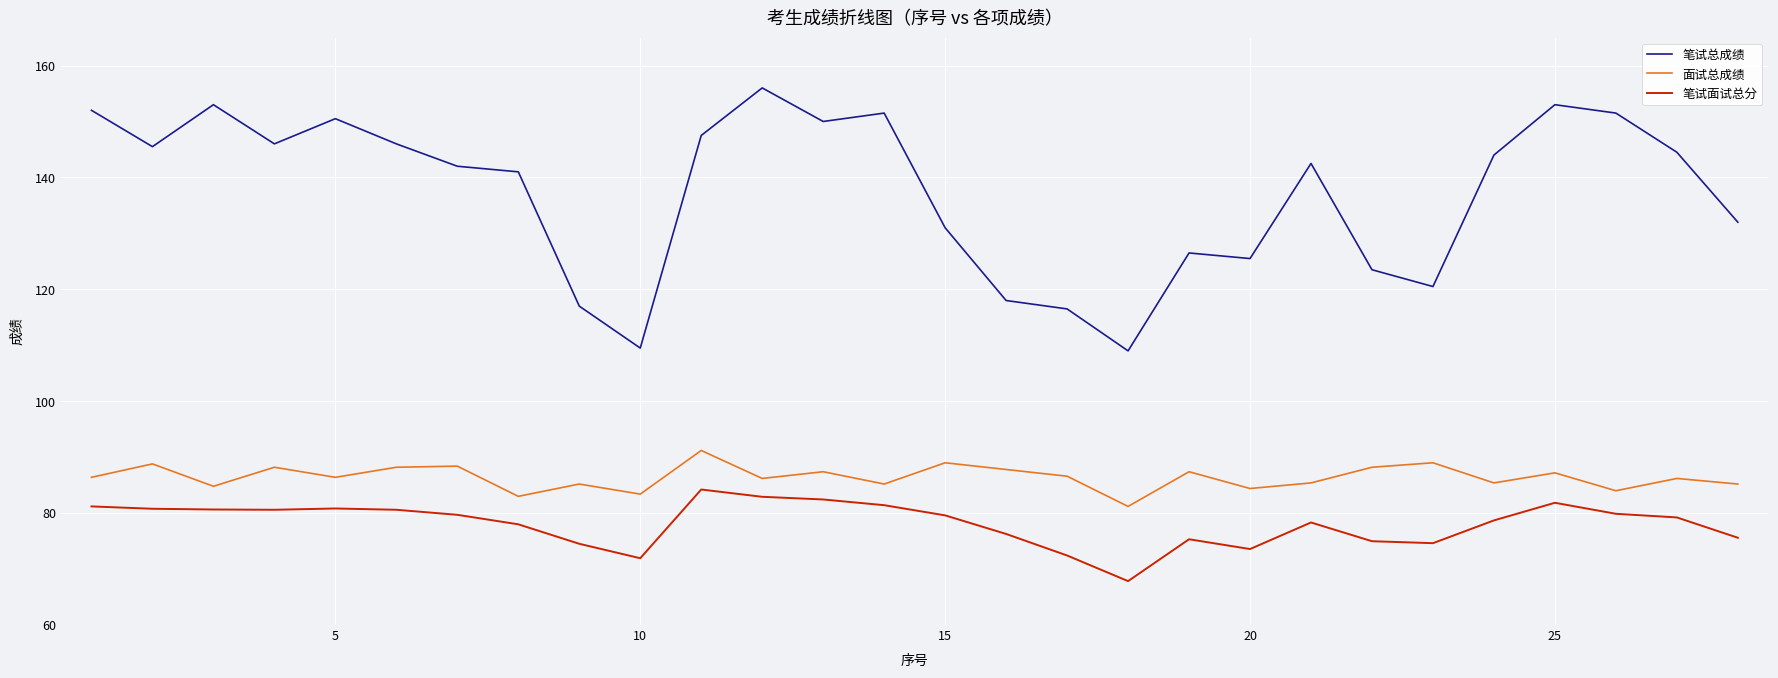

Which series has the largest total across all categories?

笔试总成绩